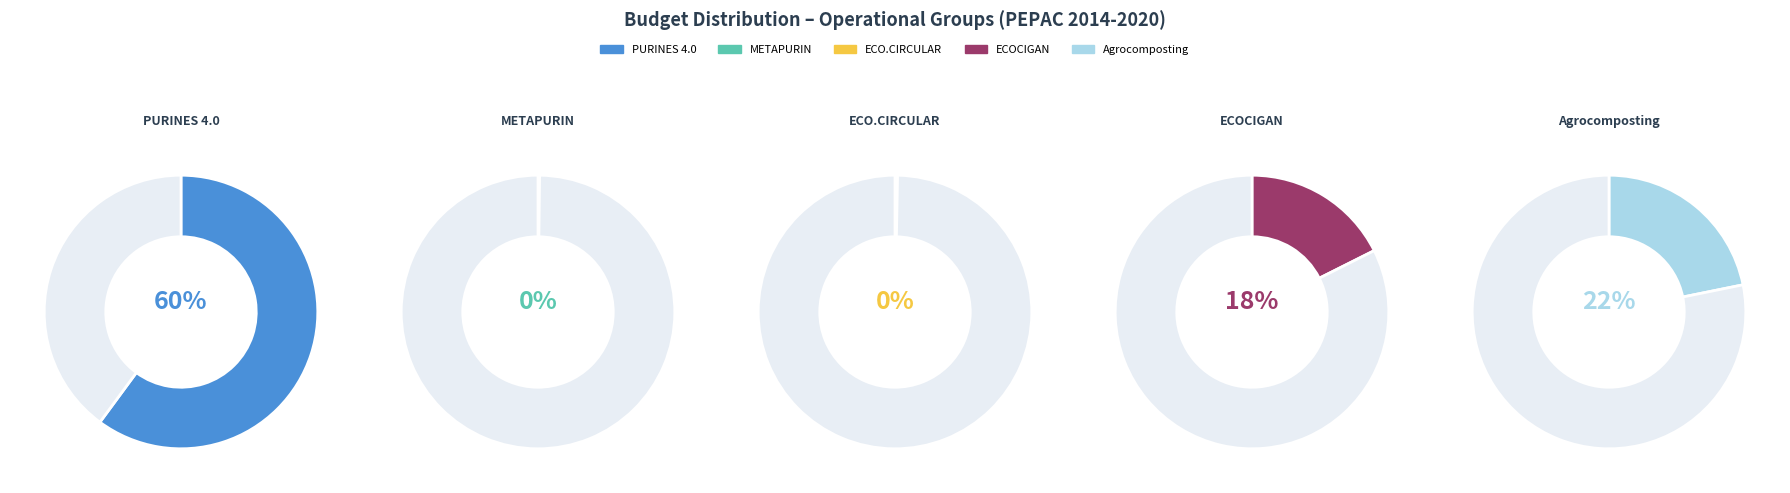

Is it true that Agrocomposting is 32% of the pie?

False